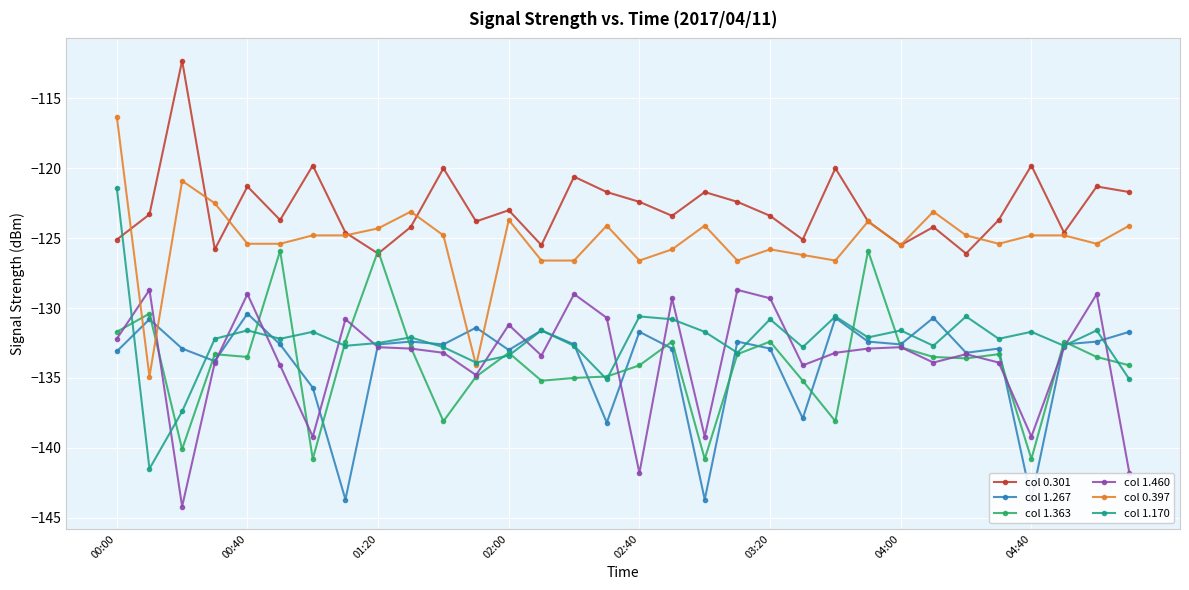

How many interior local valleys does the col 1.363 series have?

9